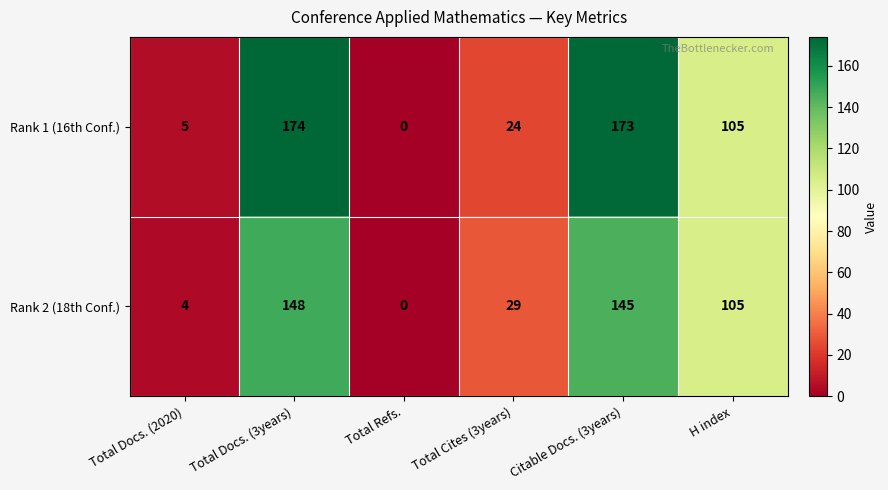

True or false: Rank 1 (16th Conf.) has a value of 24 at Total Cites (3years).

True